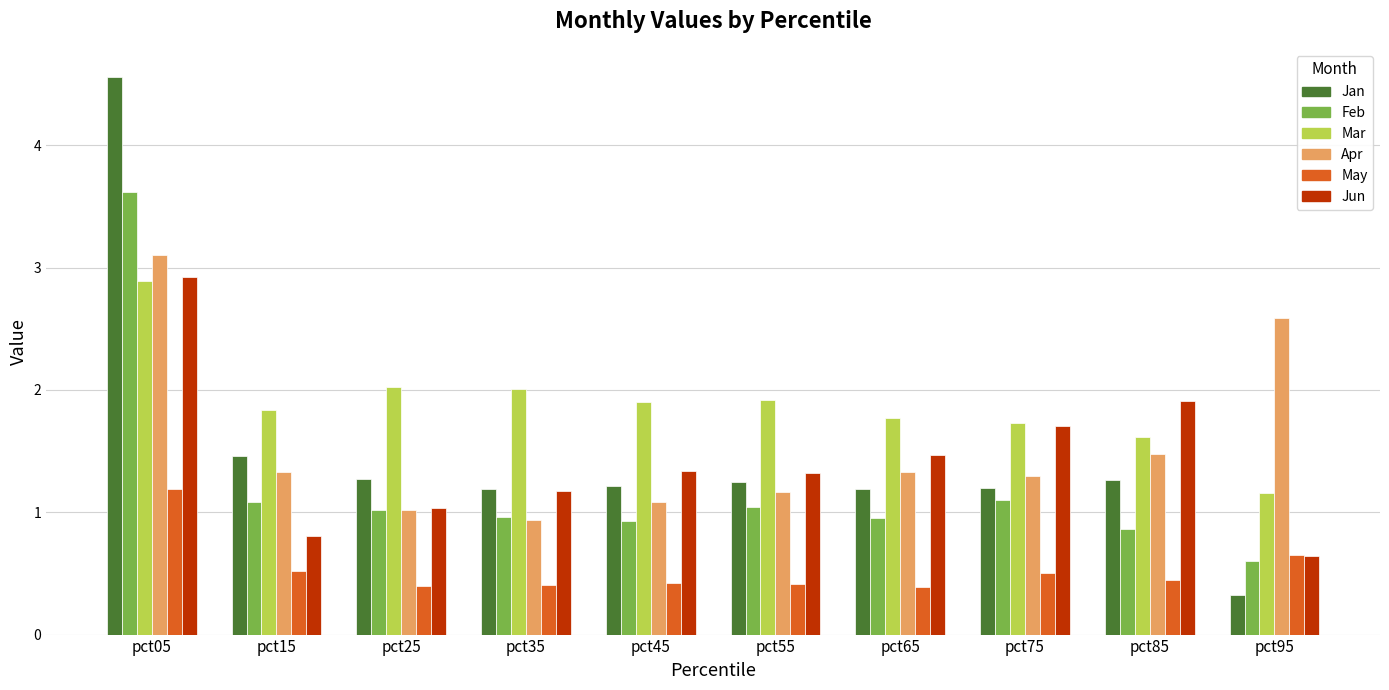

At which label does Jun reach its peak?

pct05